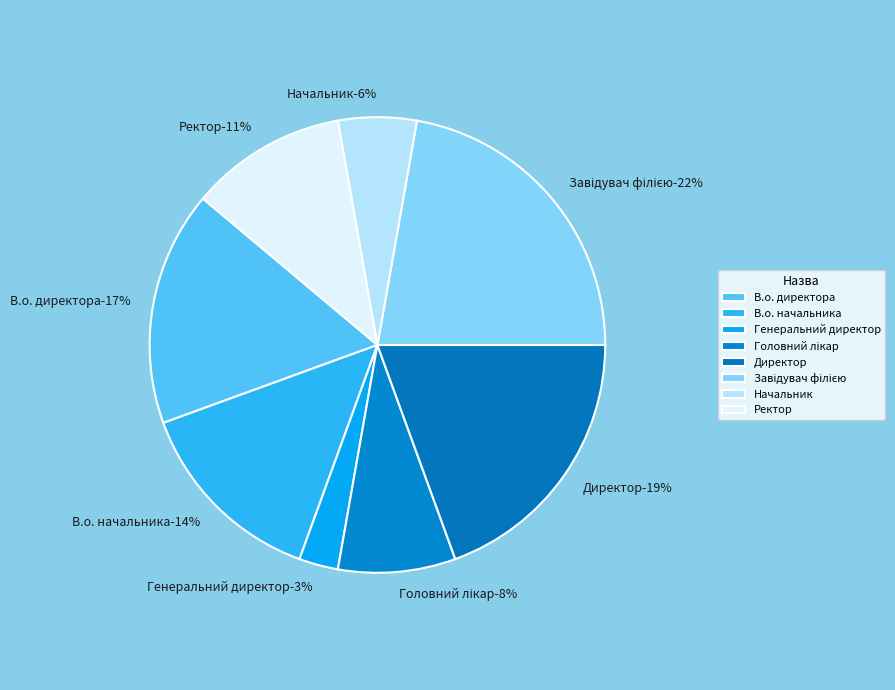

To the nearest percent, what percentage of the pie is Директор?

19%